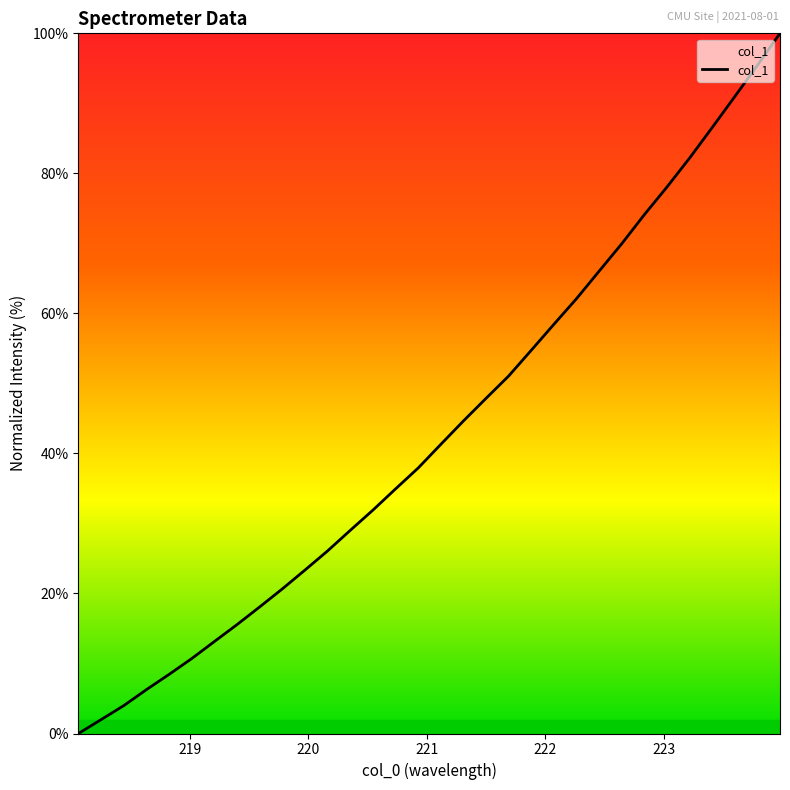

How many distinct data groups are displayed?

1